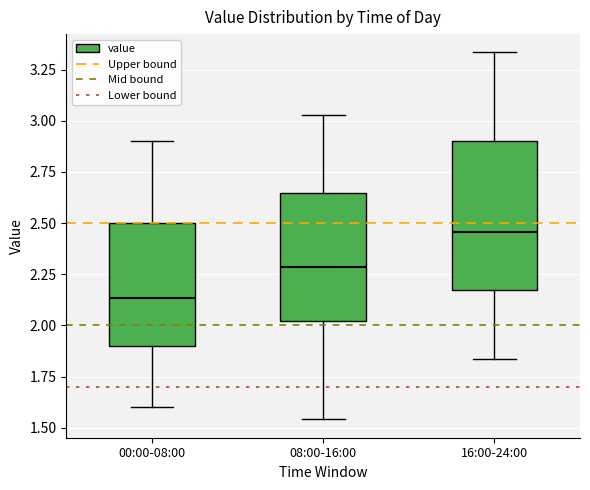

Reading left to right, transcribe this box plot: for each box, give where its median line is, the range the box spans, and where its two whiskers end, as read against the y-axis. The values are not printed on the chart, so give them approximately, as read against the axis.

00:00-08:00: median 2.15, box 1.90 to 2.50, whiskers 1.60 to 2.90
08:00-16:00: median 2.30, box 2.00 to 2.65, whiskers 1.55 to 3.05
16:00-24:00: median 2.45, box 2.15 to 2.90, whiskers 1.85 to 3.35